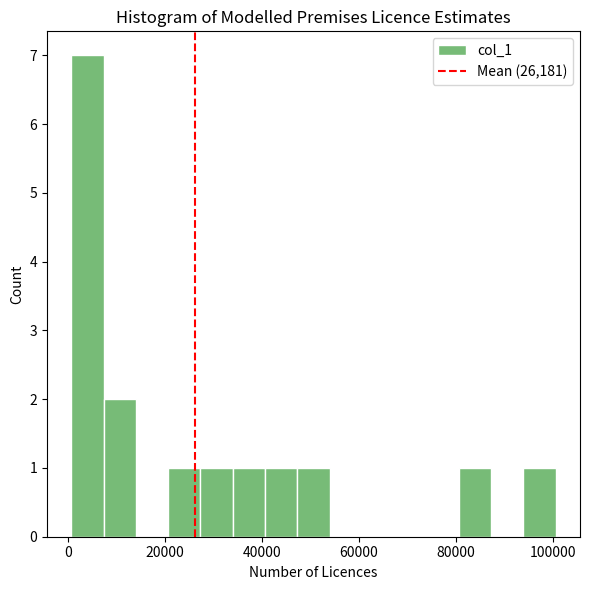

Around what value on the x-axis is the tallest bar? Give the approximate position of its centre, as read against the axis.

4000